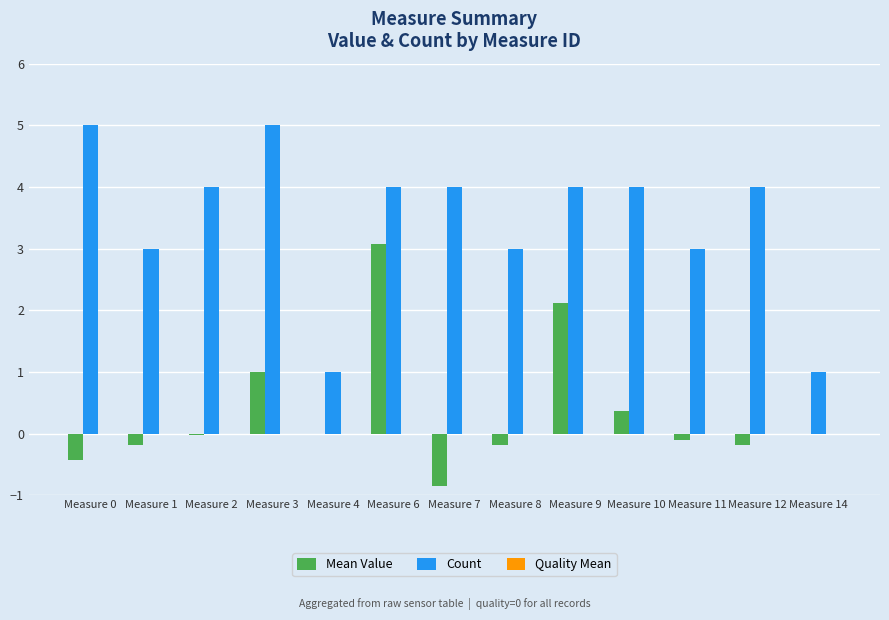

Between Measure 2 and Measure 3, which series saw the biggest shift?

Mean Value